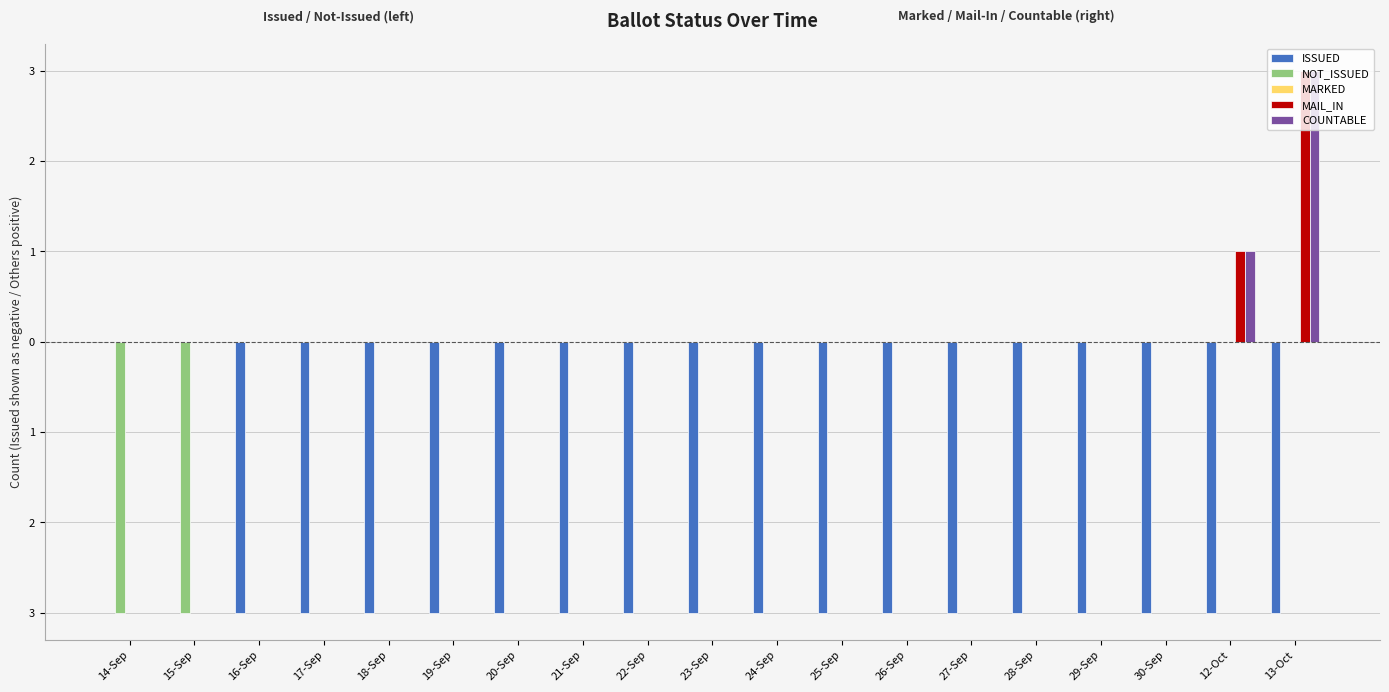

Reading left to right, list all the values displayed in this chart.

ISSUED: 14-Sep=0	15-Sep=0	16-Sep=-3	17-Sep=-3	18-Sep=-3	19-Sep=-3	20-Sep=-3	21-Sep=-3	22-Sep=-3	23-Sep=-3	24-Sep=-3	25-Sep=-3	26-Sep=-3	27-Sep=-3	28-Sep=-3	29-Sep=-3	30-Sep=-3	12-Oct=-3	13-Oct=-3
NOT_ISSUED: 14-Sep=-3	15-Sep=-3	16-Sep=0	17-Sep=0	18-Sep=0	19-Sep=0	20-Sep=0	21-Sep=0	22-Sep=0	23-Sep=0	24-Sep=0	25-Sep=0	26-Sep=0	27-Sep=0	28-Sep=0	29-Sep=0	30-Sep=0	12-Oct=0	13-Oct=0
MARKED: 14-Sep=0	15-Sep=0	16-Sep=0	17-Sep=0	18-Sep=0	19-Sep=0	20-Sep=0	21-Sep=0	22-Sep=0	23-Sep=0	24-Sep=0	25-Sep=0	26-Sep=0	27-Sep=0	28-Sep=0	29-Sep=0	30-Sep=0	12-Oct=0	13-Oct=0
MAIL_IN: 14-Sep=0	15-Sep=0	16-Sep=0	17-Sep=0	18-Sep=0	19-Sep=0	20-Sep=0	21-Sep=0	22-Sep=0	23-Sep=0	24-Sep=0	25-Sep=0	26-Sep=0	27-Sep=0	28-Sep=0	29-Sep=0	30-Sep=0	12-Oct=1	13-Oct=3
COUNTABLE: 14-Sep=0	15-Sep=0	16-Sep=0	17-Sep=0	18-Sep=0	19-Sep=0	20-Sep=0	21-Sep=0	22-Sep=0	23-Sep=0	24-Sep=0	25-Sep=0	26-Sep=0	27-Sep=0	28-Sep=0	29-Sep=0	30-Sep=0	12-Oct=1	13-Oct=3